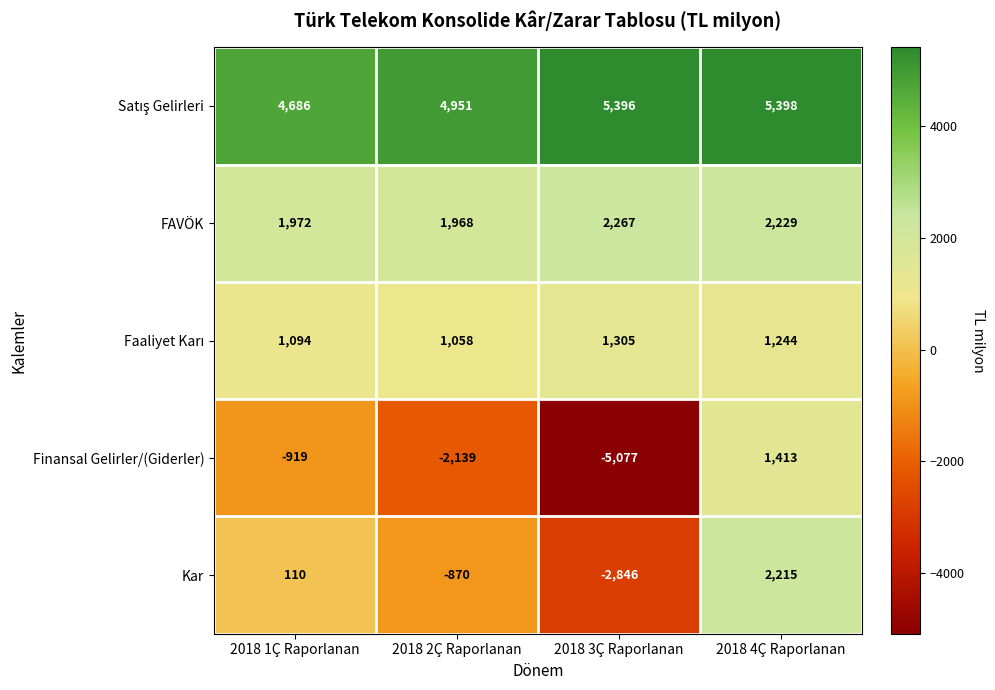

Which series has the largest range (max minus min)?

Finansal Gelirler/(Giderler)